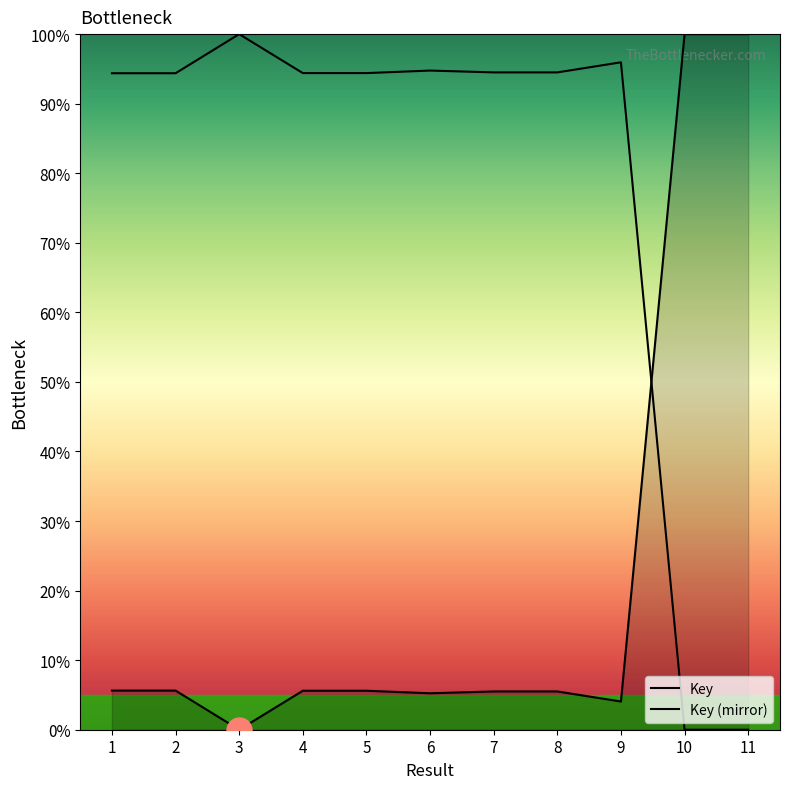

Which category has the highest value across all series?

3